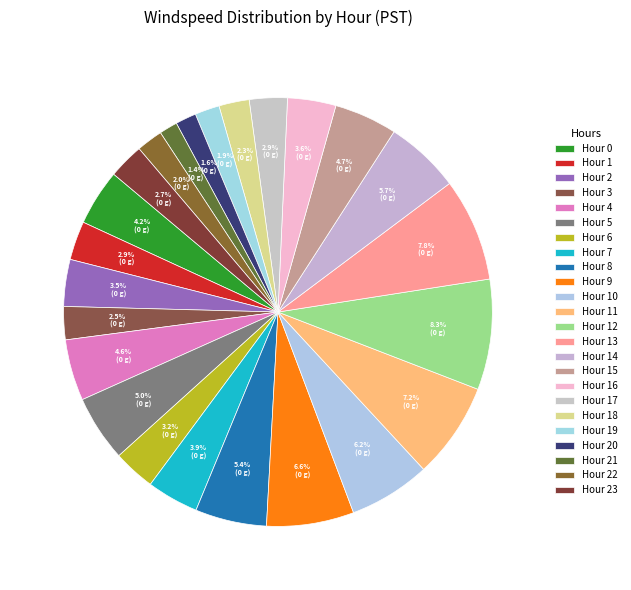

How much of the chart is everything except Hour 5?

95.0%